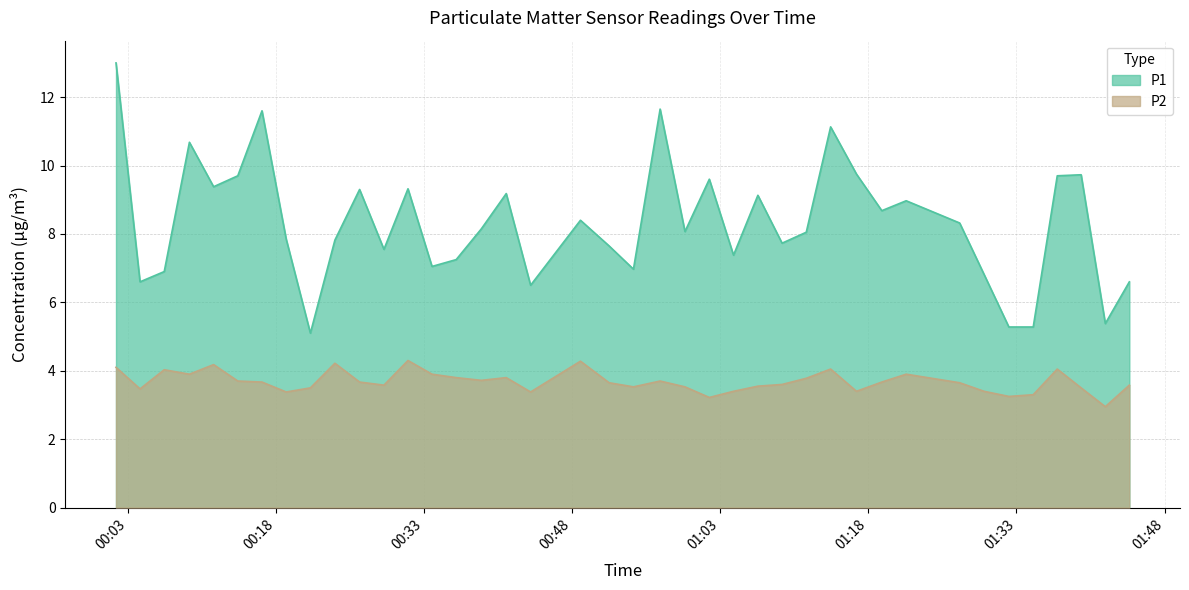

What value does the P1 series have at 2023-07-09T01:42:00?

5.4